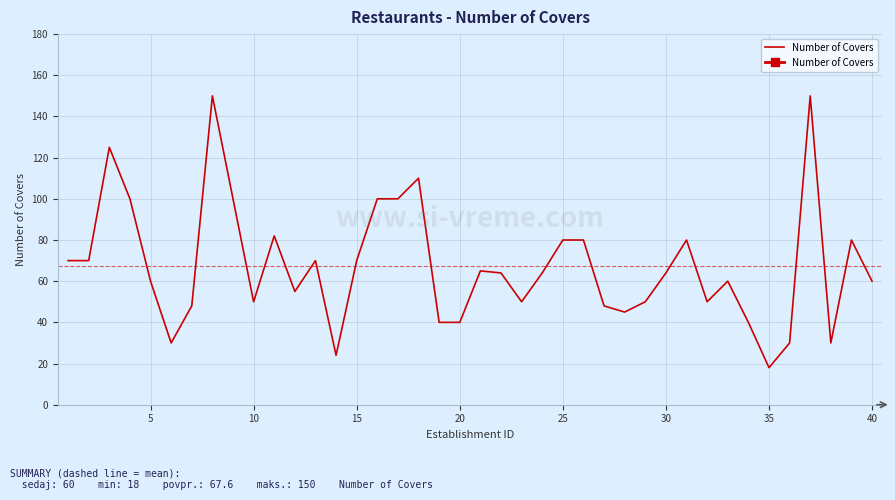

Reading left to right, list all the values displayed in this chart.

70	70	125	100	60	30	48	150	100	50	82	55	70	24	70	100	100	110	40	40	65	64	50	64	80	80	48	45	50	64	80	50	60	40	18	30	150	30	80	60